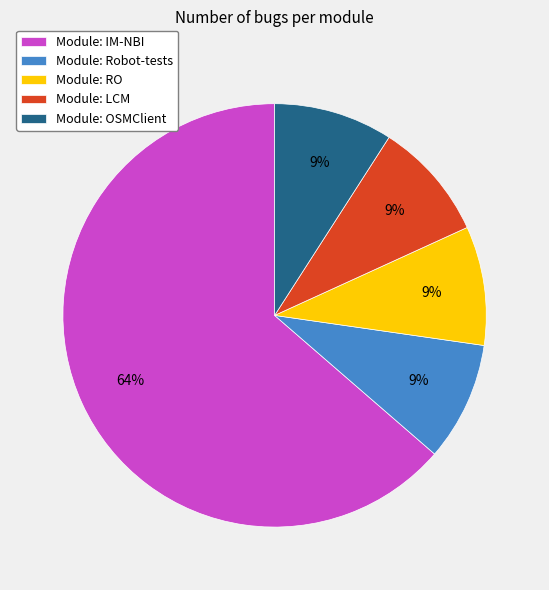

What is the majority slice?

Module: IM-NBI